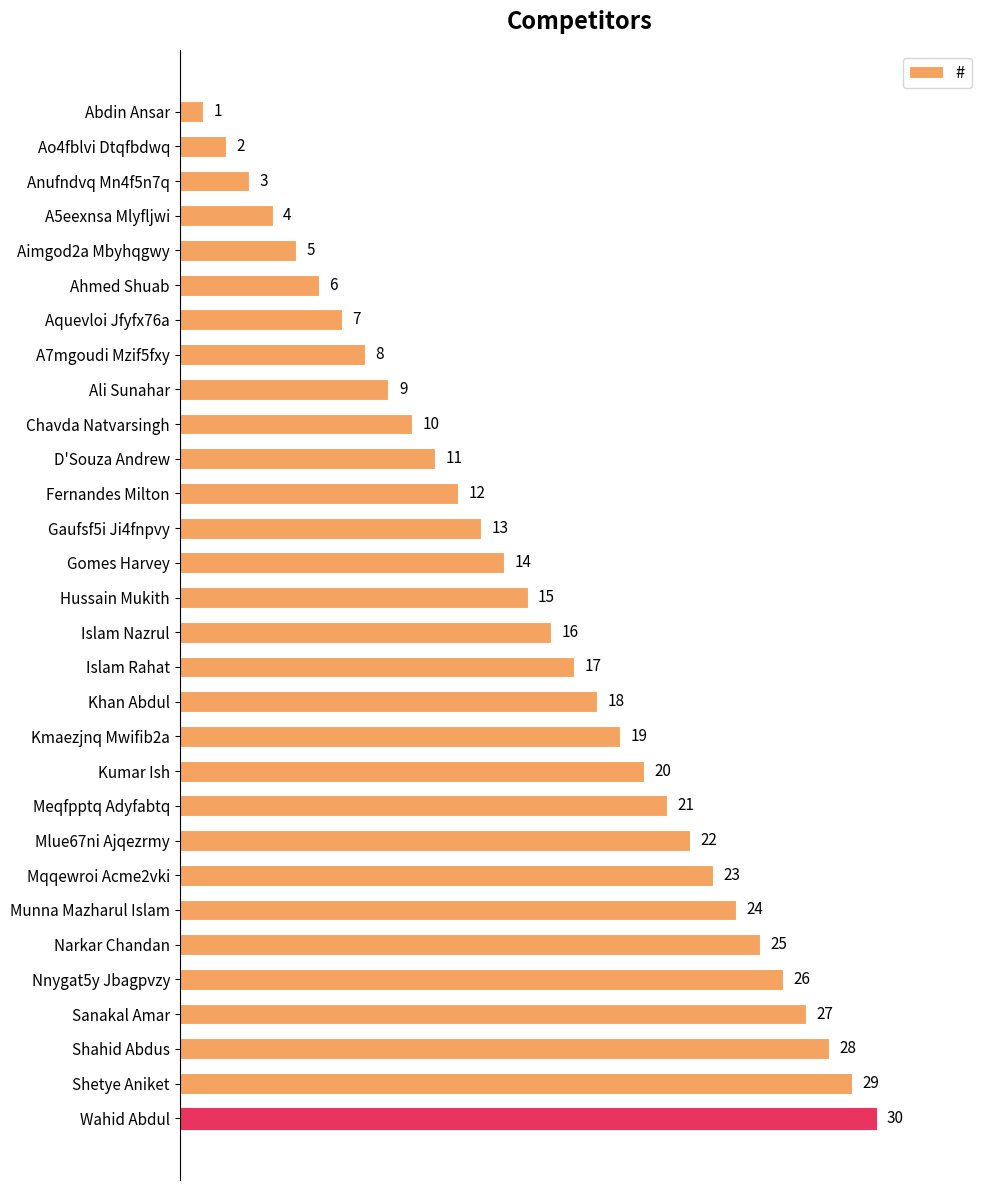

How many bars are there in total?

30